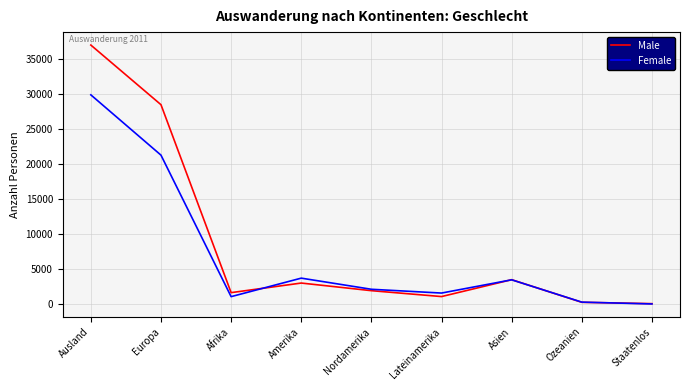

List the series in order of their peak value, highest first.

Male, Female